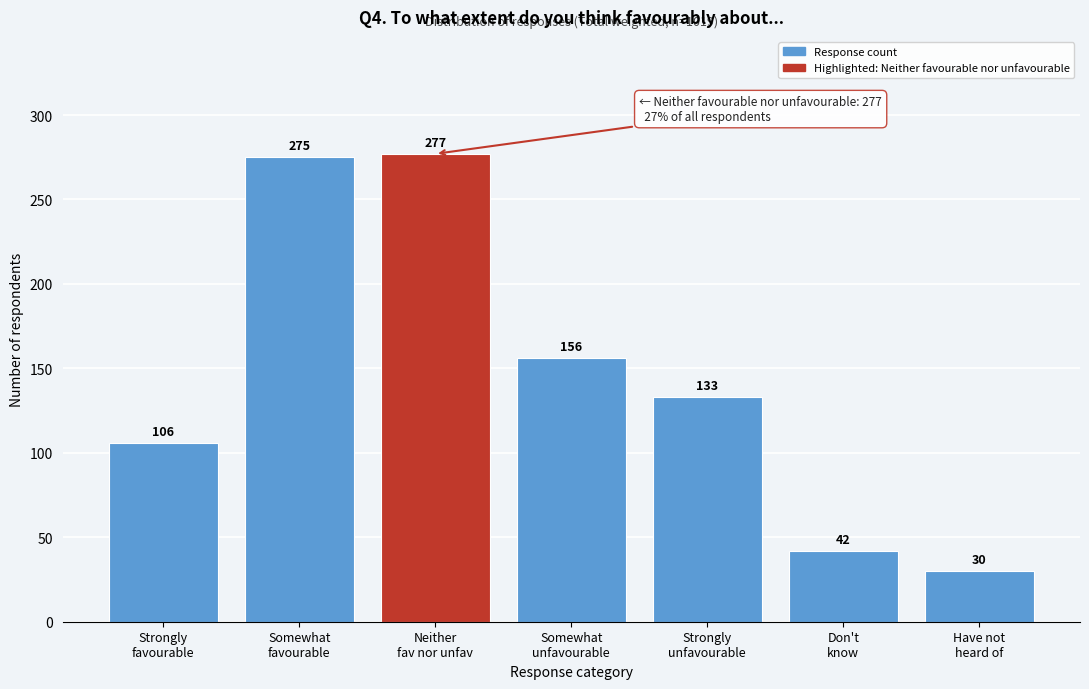

Reading left to right, transcribe all the data shown in this chart.

106	275	277	156	133	42	30